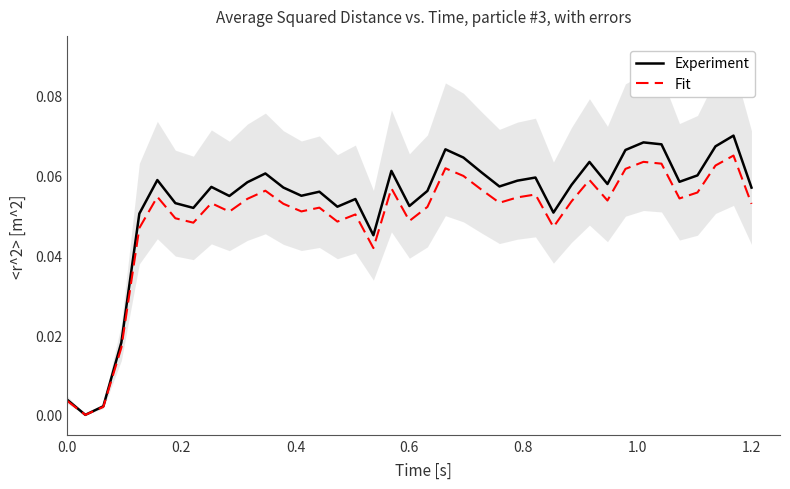

What is the difference between the maximum and second lowest values in the Fit series?

0.1